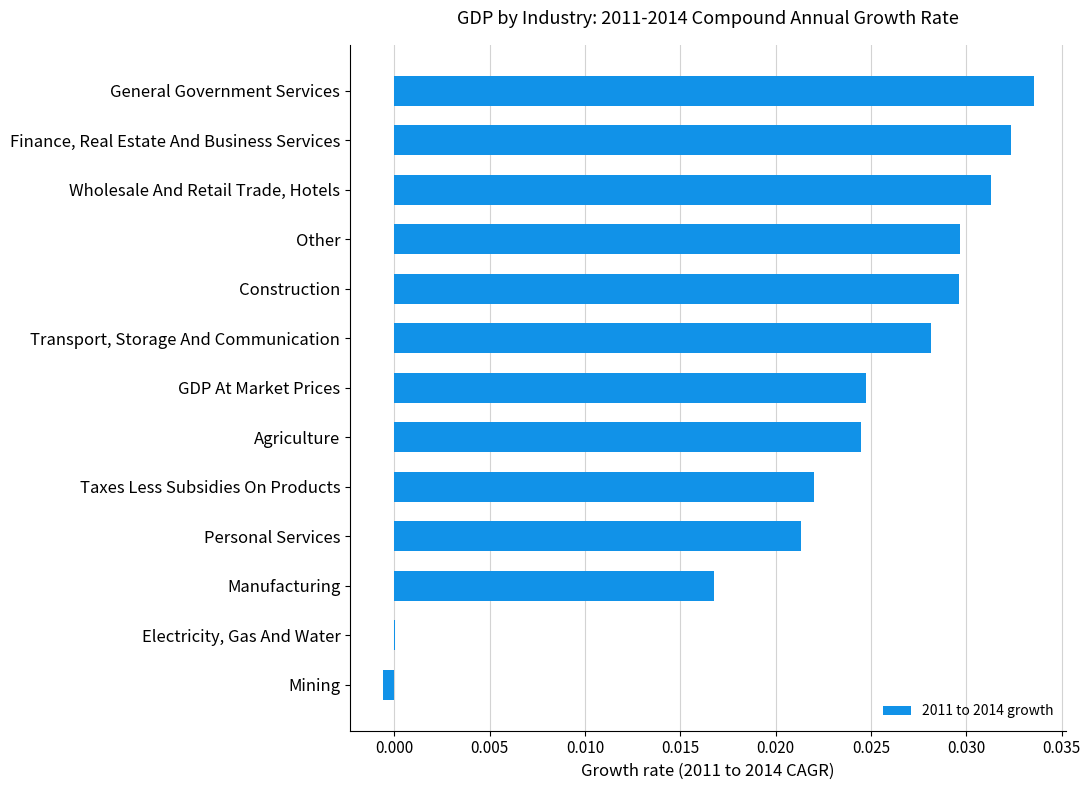

Between Manufacturing and Construction, which is larger?

Construction